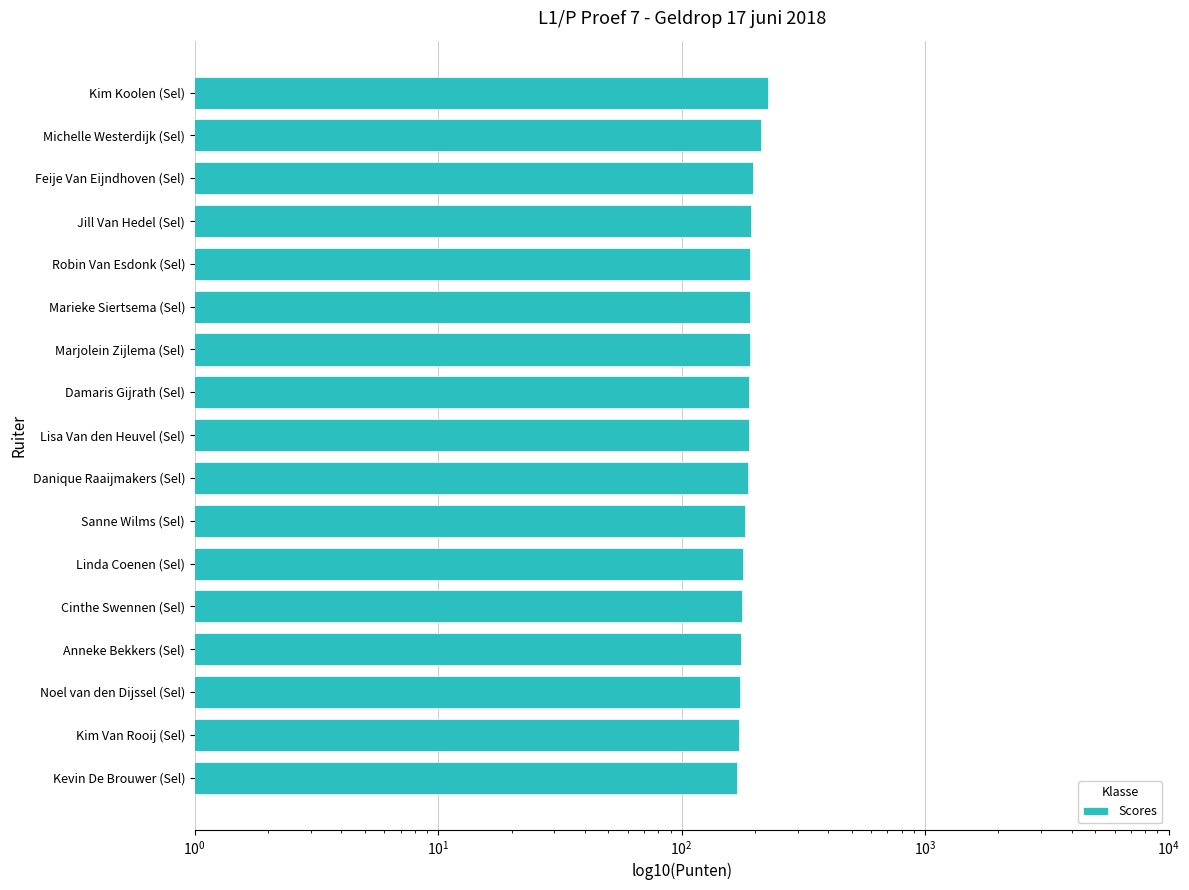

True or false: the data shows 190.0 at Marjolein Zijlema (Sel).

True